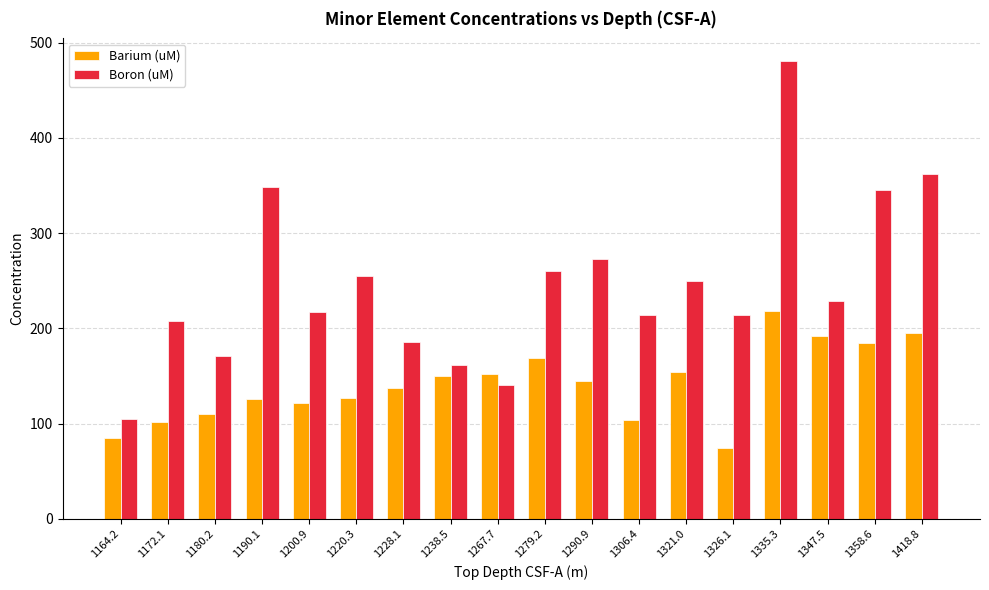

Which category has the highest value across all series?

1335.3